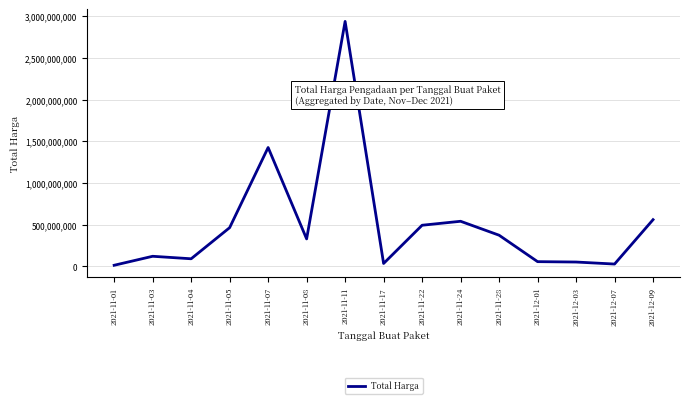

The value at 2021-11-08 is 564284425. True or false?

False